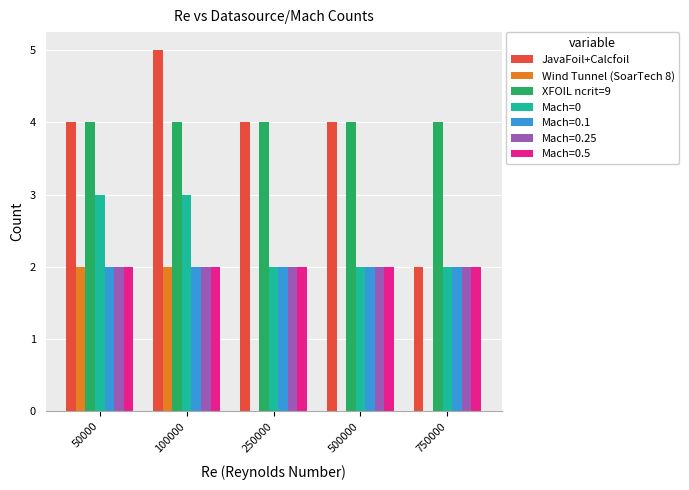

Does the chart contain stacked bars?

No